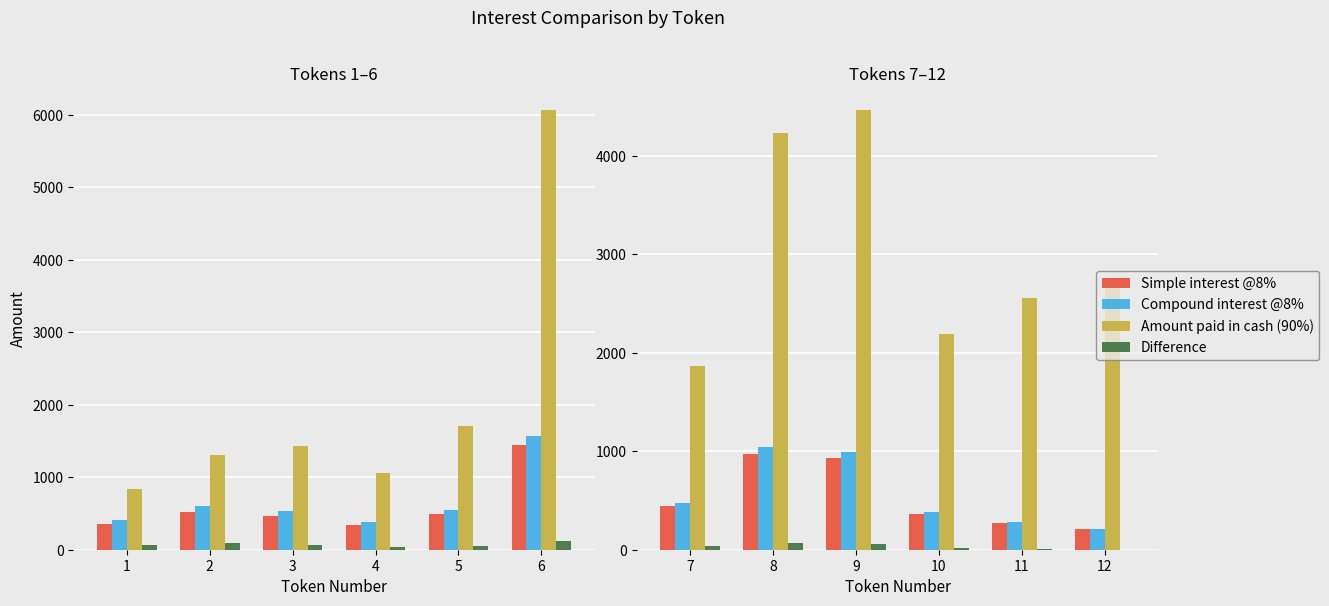

Count the number of categories in the chart.

6